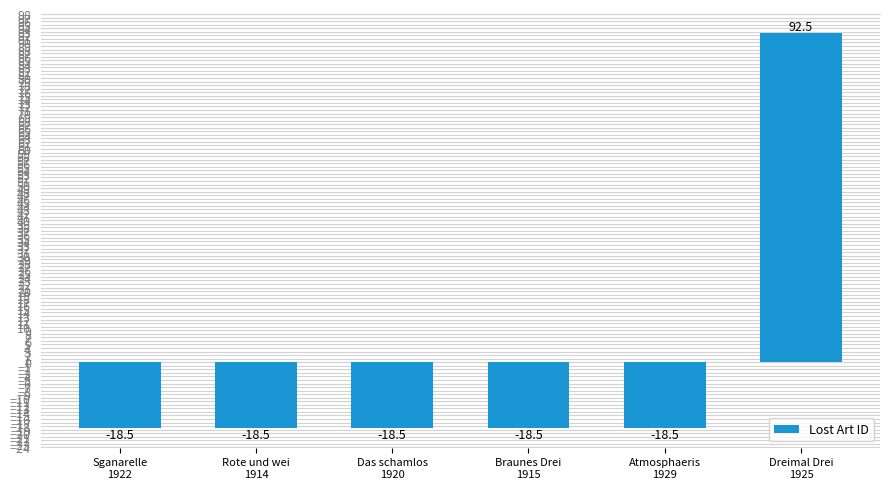

What is the minimum value shown in the chart?

-18.5